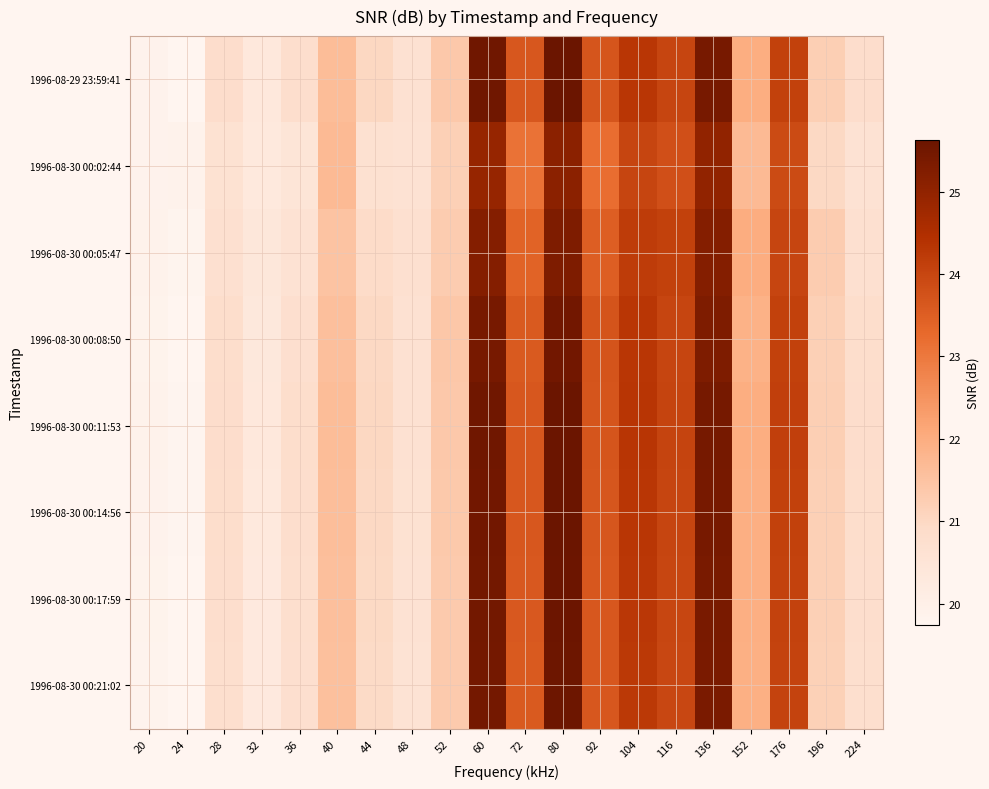

Reading left to right, extract all data points from this chart.

1996-08-29 23:59:41: 20=19.9	24=19.8	28=20.8	32=20.3	36=20.8	40=21.6	44=21.0	48=20.6	52=21.4	60=25.5	72=23.6	80=25.6	92=23.7	104=24.3	116=24.0	136=25.4	152=22.0	176=24.1	196=21.2	224=20.8
1996-08-30 00:02:44: 20=19.9	24=19.9	28=20.6	32=20.3	36=20.5	40=21.7	44=20.7	48=20.6	52=21.2	60=24.9	72=23.1	80=25.1	92=23.2	104=24.0	116=23.8	136=25.0	152=21.7	176=23.9	196=21.0	224=20.6
1996-08-30 00:05:47: 20=19.9	24=19.8	28=20.7	32=20.4	36=20.6	40=21.5	44=20.9	48=20.7	52=21.3	60=25.2	72=23.4	80=25.3	92=23.5	104=24.2	116=24.1	136=25.2	152=22.0	176=24.0	196=21.3	224=20.7
1996-08-30 00:08:50: 20=19.9	24=19.8	28=20.8	32=20.4	36=20.8	40=21.6	44=21.0	48=20.6	52=21.4	60=25.4	72=23.6	80=25.5	92=23.7	104=24.3	116=24.0	136=25.3	152=21.9	176=24.1	196=21.2	224=20.8
1996-08-30 00:11:53: 20=19.9	24=19.8	28=20.8	32=20.3	36=20.8	40=21.6	44=21.0	48=20.6	52=21.4	60=25.5	72=23.6	80=25.6	92=23.7	104=24.3	116=24.0	136=25.4	152=22.0	176=24.1	196=21.2	224=20.8
1996-08-30 00:14:56: 20=19.9	24=19.8	28=20.8	32=20.3	36=20.8	40=21.6	44=21.0	48=20.6	52=21.4	60=25.5	72=23.6	80=25.6	92=23.7	104=24.3	116=24.0	136=25.4	152=22.0	176=24.1	196=21.2	224=20.8
1996-08-30 00:17:59: 20=19.8	24=19.8	28=20.8	32=20.3	36=20.8	40=21.6	44=21.0	48=20.6	52=21.4	60=25.5	72=23.6	80=25.6	92=23.6	104=24.3	116=24.0	136=25.4	152=21.9	176=24.1	196=21.2	224=20.8
1996-08-30 00:21:02: 20=19.8	24=19.7	28=20.8	32=20.3	36=20.7	40=21.6	44=20.9	48=20.6	52=21.3	60=25.5	72=23.6	80=25.6	92=23.6	104=24.3	116=24.0	136=25.4	152=21.9	176=24.1	196=21.2	224=20.8